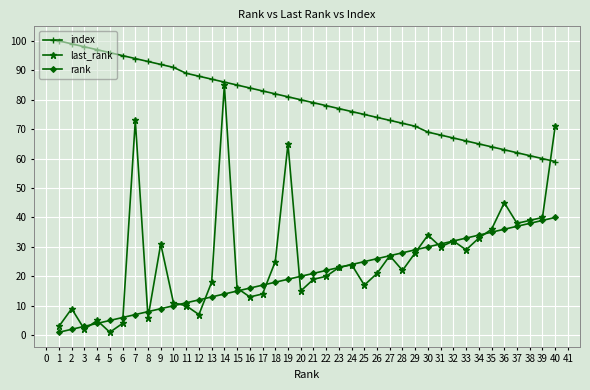

The value of rank at 33 is 46. True or false?

False